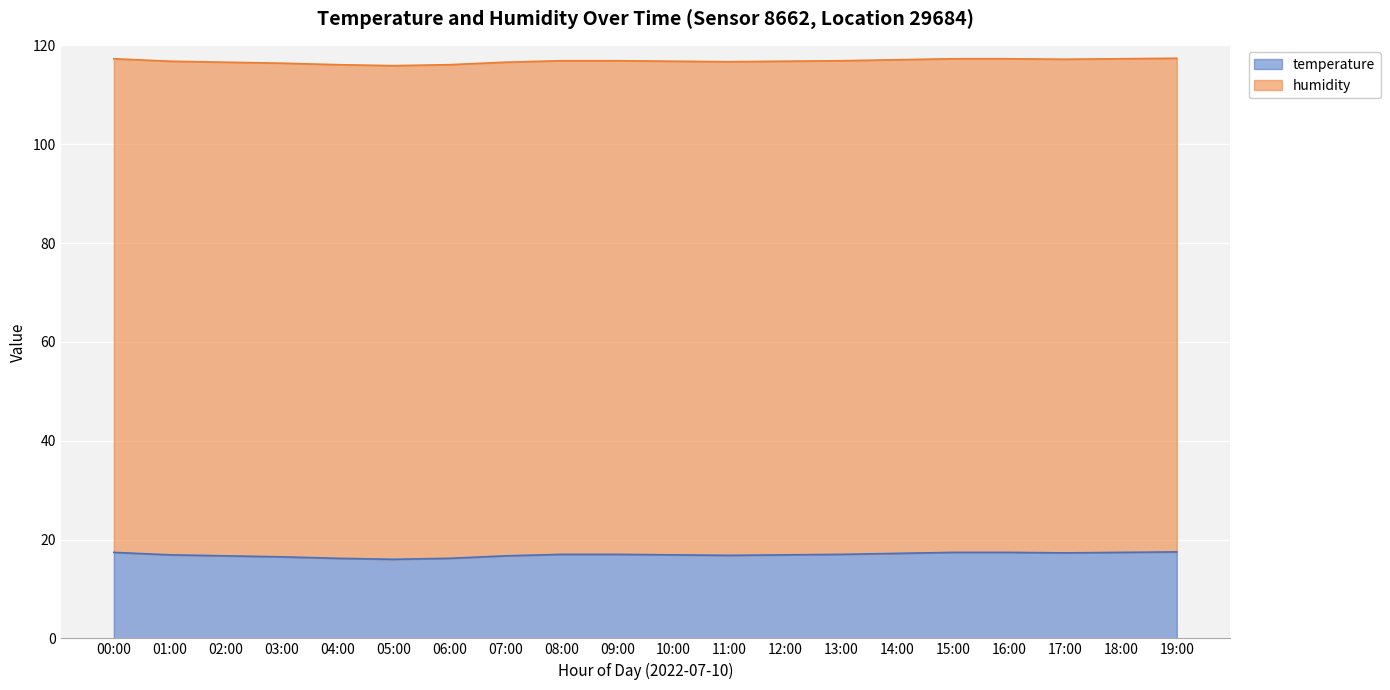

How many lines are shown in the chart?

2